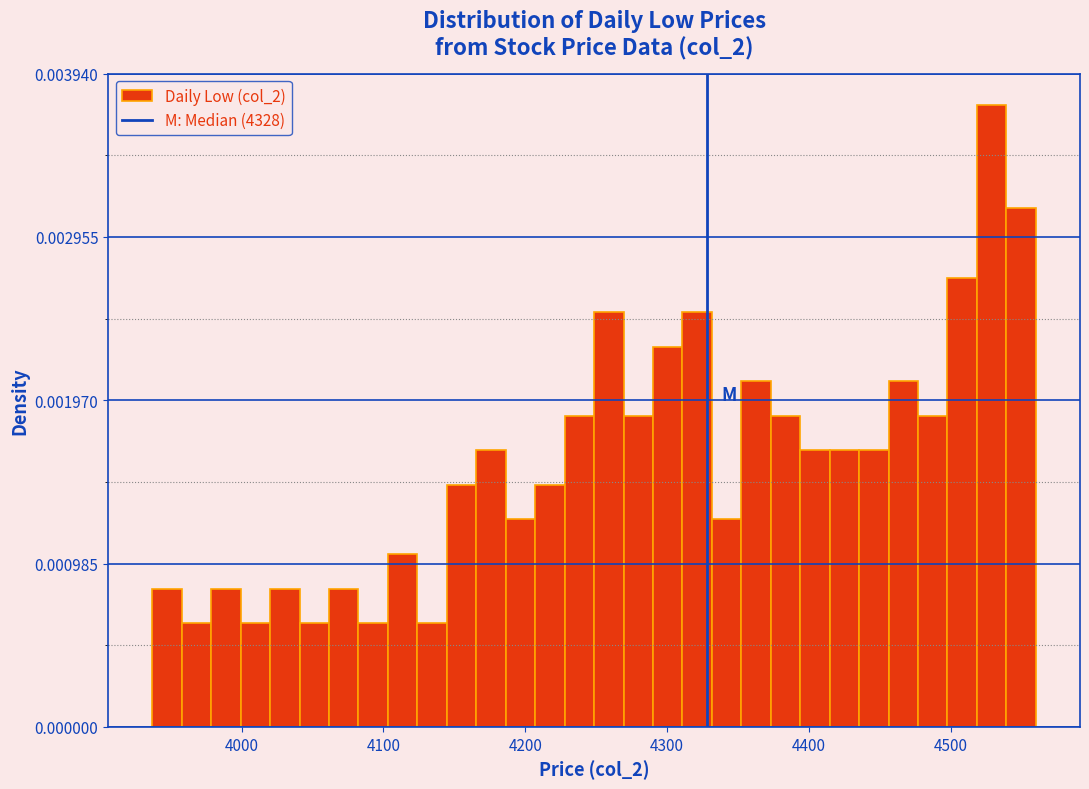

Read against the x-axis, roughly where is the centre of the tallest bar?

4530